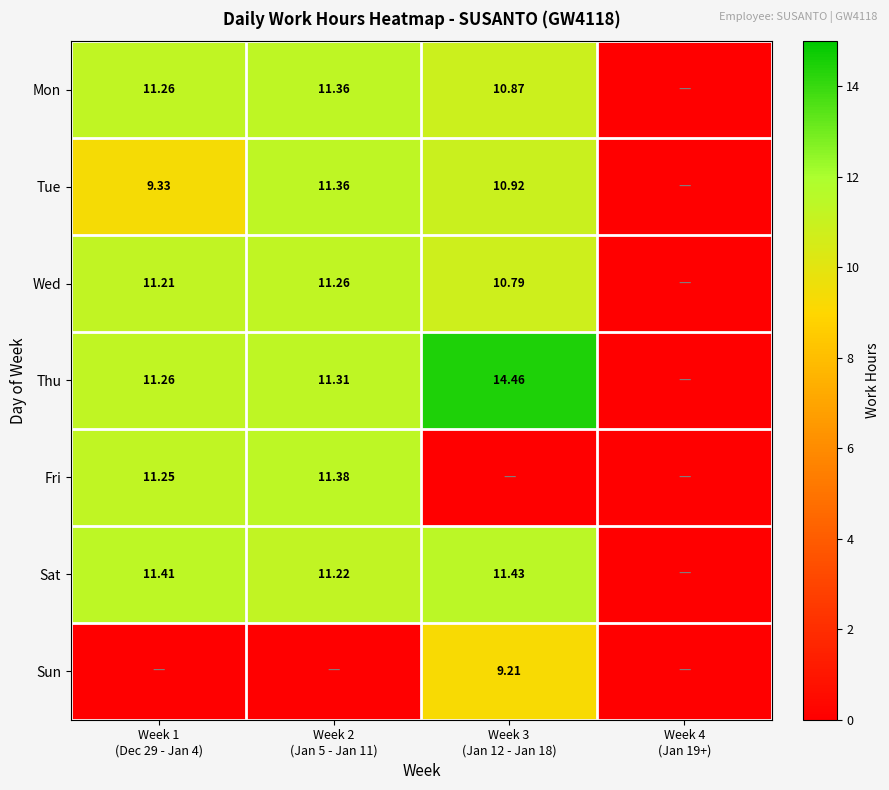

List the labels in order of Tue value, largest first.

Week 2 (Jan 5 - Jan 11), Week 3 (Jan 12 - Jan 18), Week 1 (Dec 29 - Jan 4), Week 4 (Jan 19+)